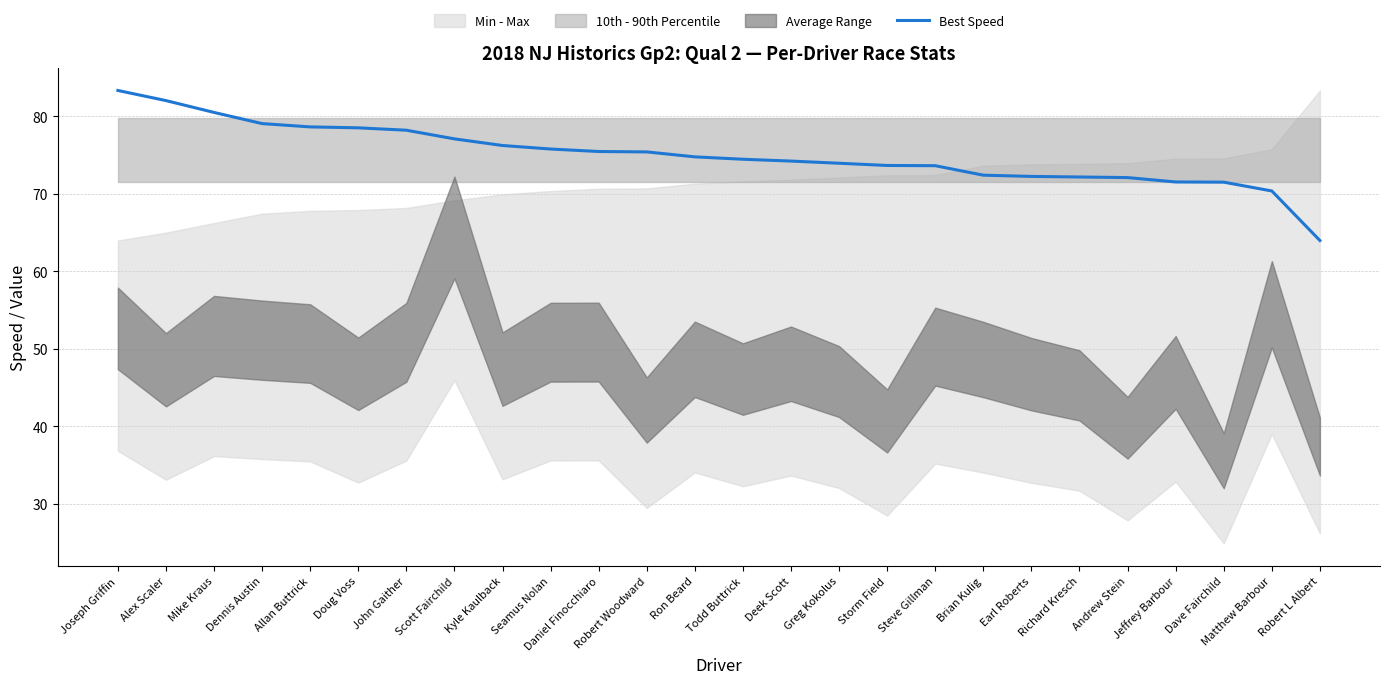

Approximately how many times larger is the value at Kyle Kaulback compared to Alex Scaler?

0.9